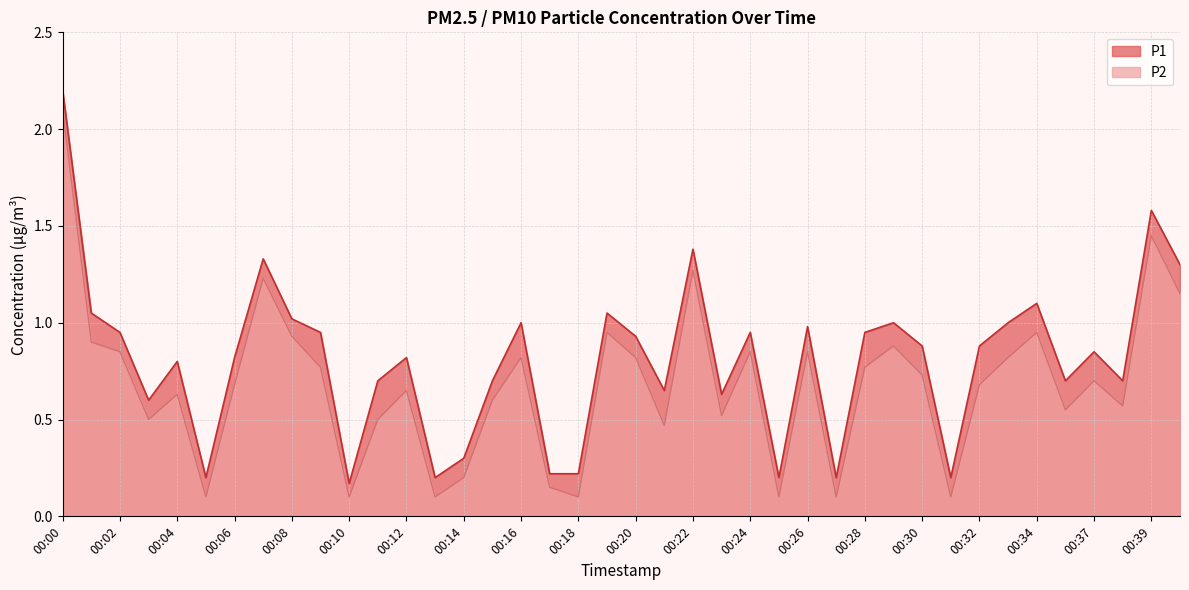

Reading left to right, extract all data points from this chart.

P1: 00:00=2.2	00:01=1.1	00:02=0.9	00:03=0.6	00:04=0.8	00:05=0.2	00:06=0.8	00:07=1.3	00:08=1.0	00:09=0.9	00:10=0.2	00:11=0.7	00:12=0.8	00:13=0.2	00:14=0.3	00:15=0.7	00:16=1.0	00:17=0.2	00:18=0.2	00:19=1.1	00:20=0.9	00:21=0.7	00:22=1.4	00:23=0.6	00:24=0.9	00:25=0.2	00:26=1.0	00:27=0.2	00:28=0.9	00:29=1.0	00:30=0.9	00:31=0.2	00:32=0.9	00:33=1.0	00:34=1.1	00:36=0.7	00:37=0.8	00:38=0.7	00:39=1.6	00:40=1.3
P2: 00:00=2.1	00:01=0.9	00:02=0.8	00:03=0.5	00:04=0.6	00:05=0.1	00:06=0.7	00:07=1.2	00:08=0.9	00:09=0.8	00:10=0.1	00:11=0.5	00:12=0.7	00:13=0.1	00:14=0.2	00:15=0.6	00:16=0.8	00:17=0.1	00:18=0.1	00:19=0.9	00:20=0.8	00:21=0.5	00:22=1.3	00:23=0.5	00:24=0.8	00:25=0.1	00:26=0.8	00:27=0.1	00:28=0.8	00:29=0.9	00:30=0.7	00:31=0.1	00:32=0.7	00:33=0.8	00:34=0.9	00:36=0.6	00:37=0.7	00:38=0.6	00:39=1.4	00:40=1.1